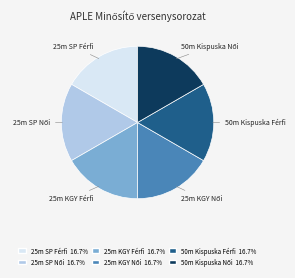

What is the ratio of the value at 25m SP Férfi to the value at 50m Kispuska Férfi?

1.0